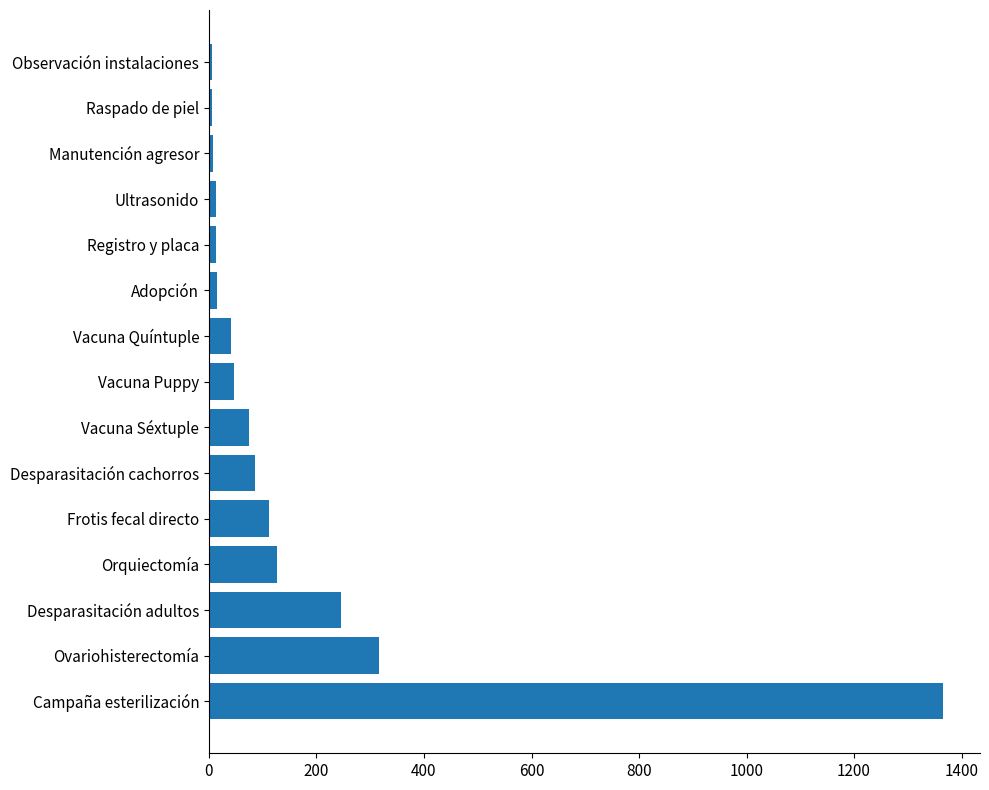

What is the minimum value shown in the chart?

6